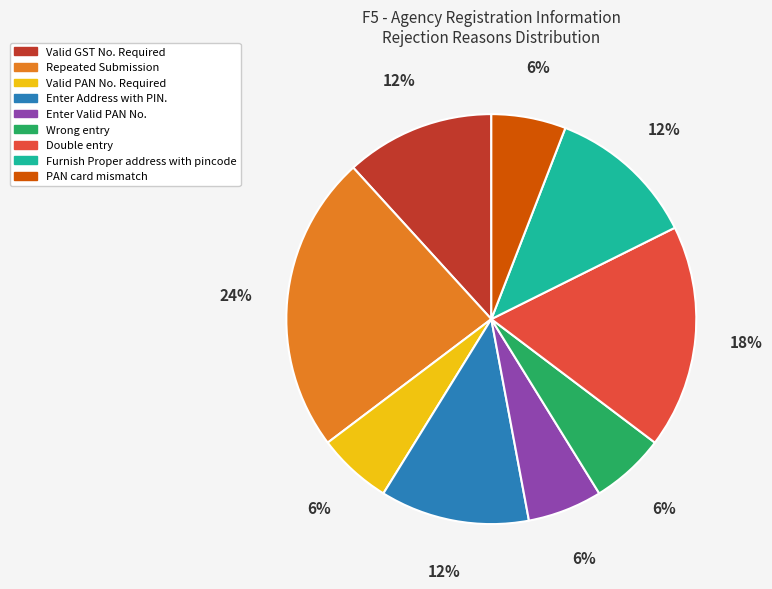

Which has a higher value, Double entry or PAN card mismatch?

Double entry